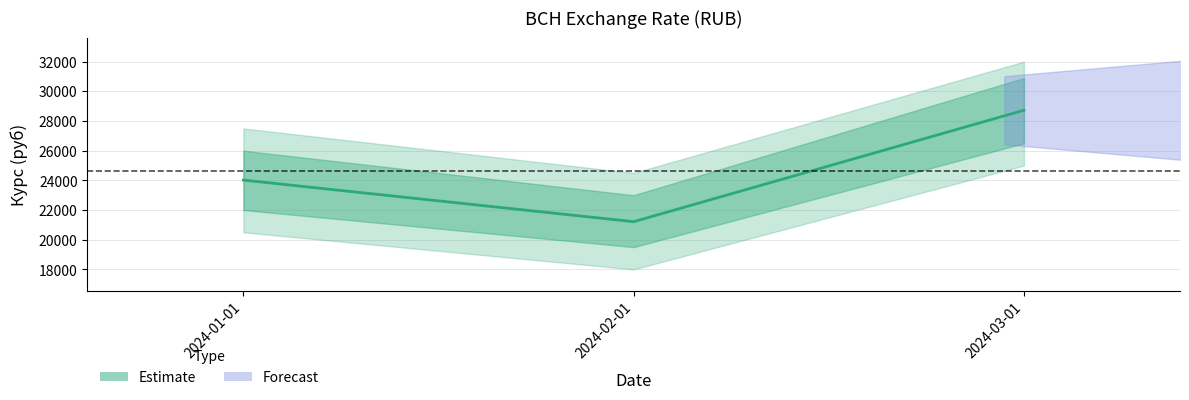

Which category has the lowest value across all series?

2024-02-01